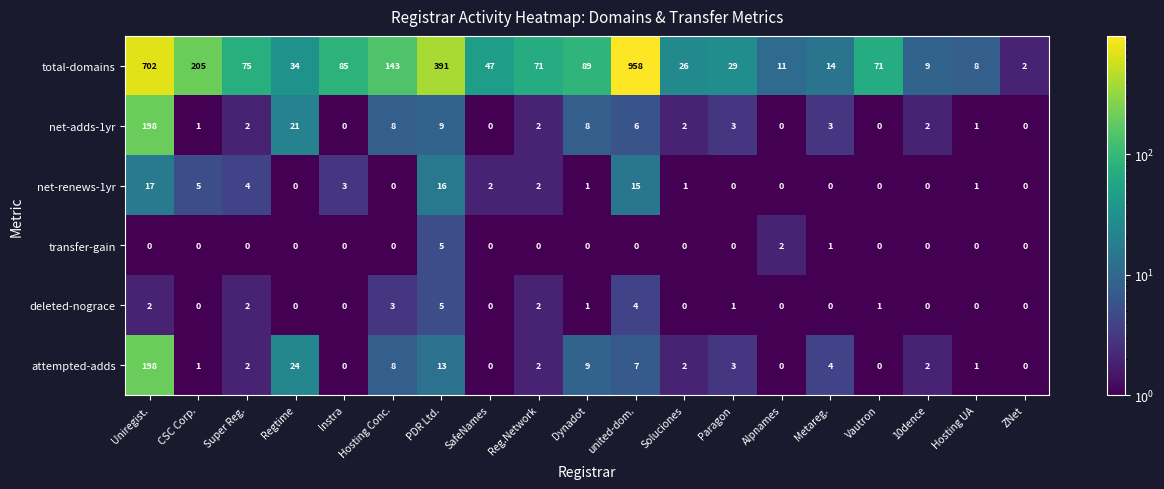

True or false: net-adds-1yr has a value of 3 at Paragon.

True